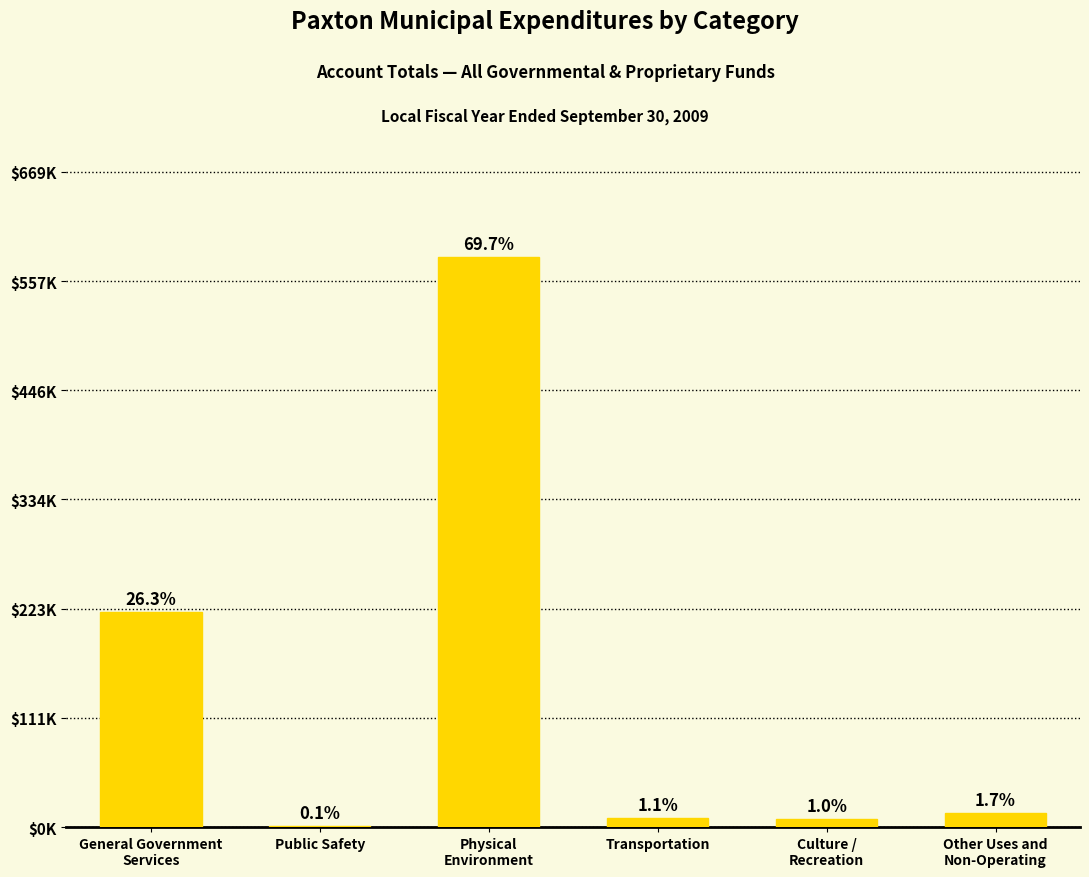

Reading left to right, extract all data points from this chart.

219651	634	582142	9596	8404	14517